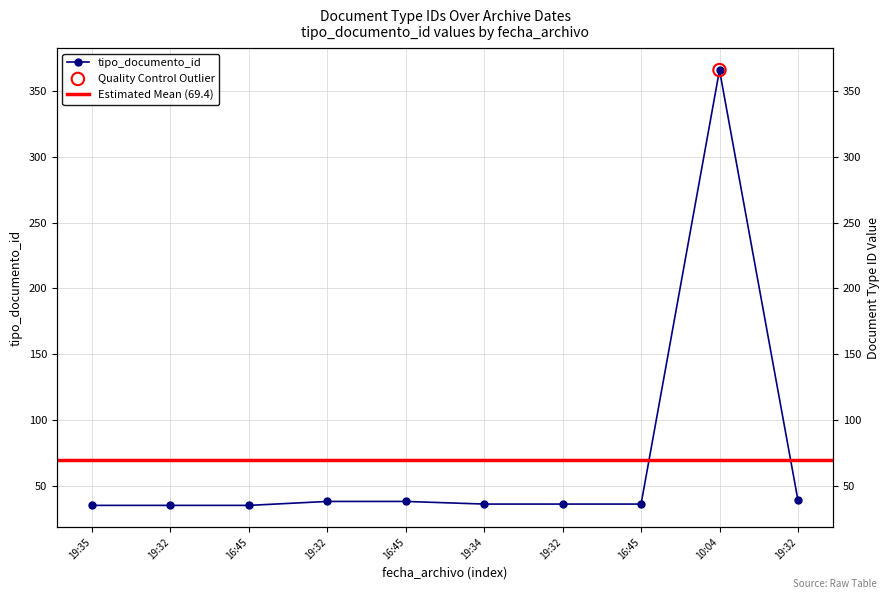

What is the change in value from 19:32 to 10:04?

+331